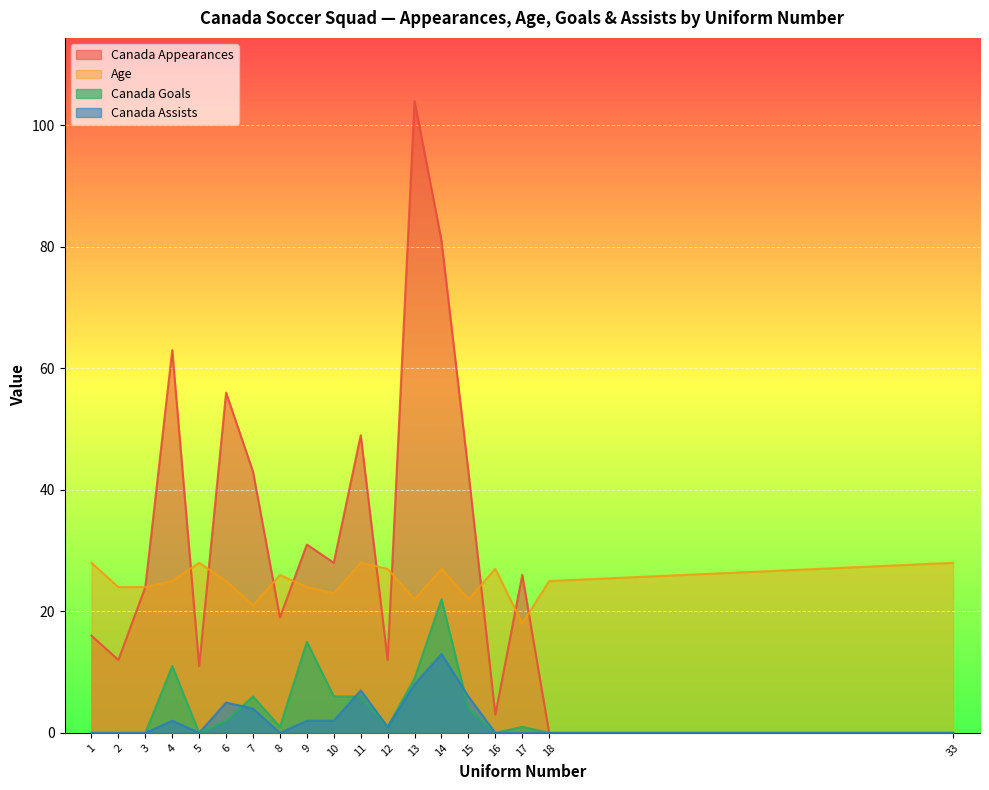

What is the total value across all series at 10?

59